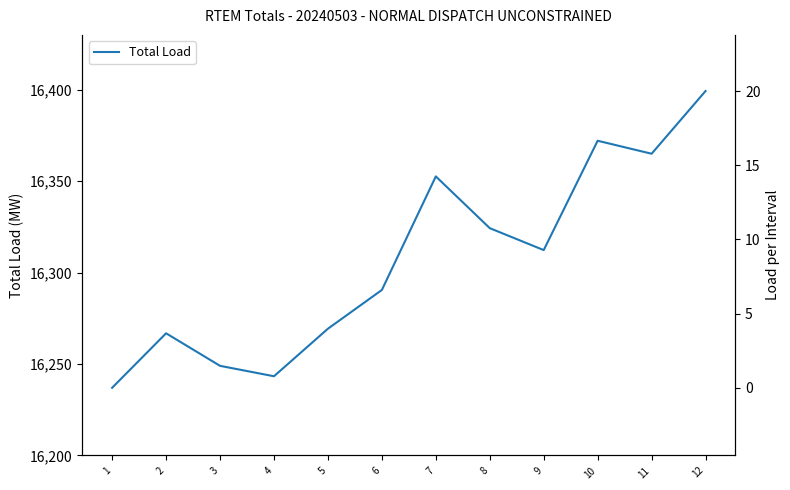

How many lines are shown in the chart?

1